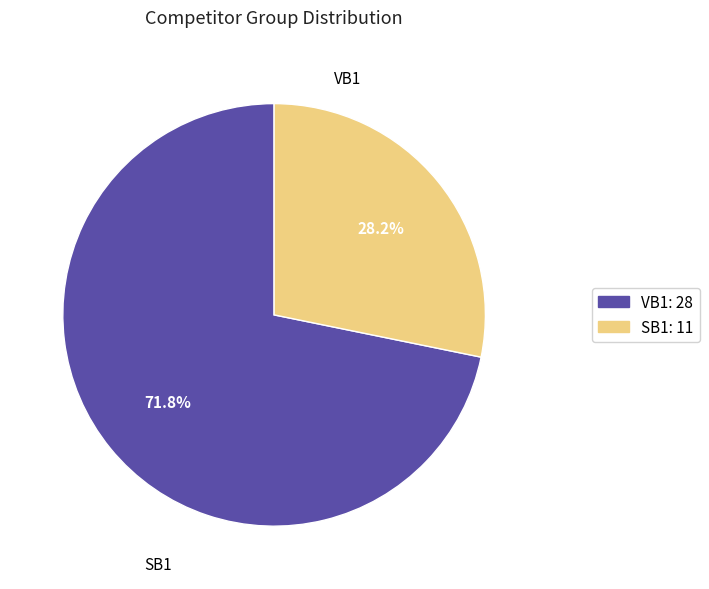

How many segments does this pie chart have?

2